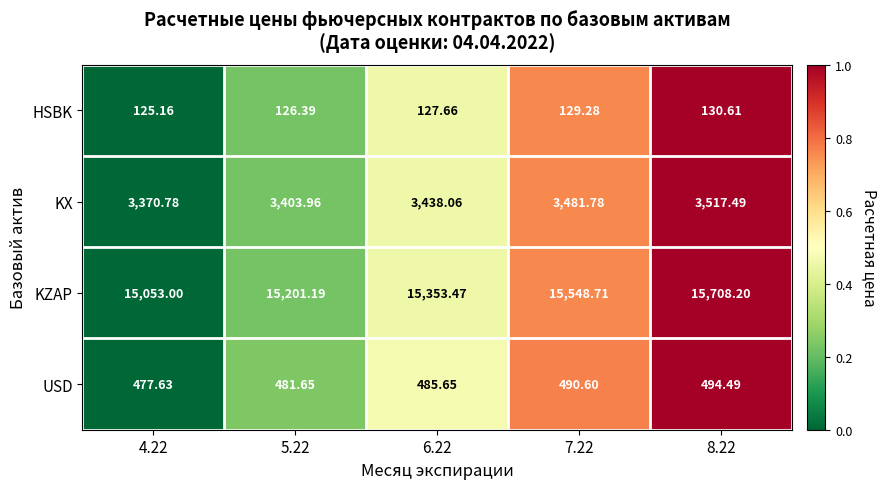

Rank the series at 6.22 from highest to lowest value.

KZAP, KX, USD, HSBK